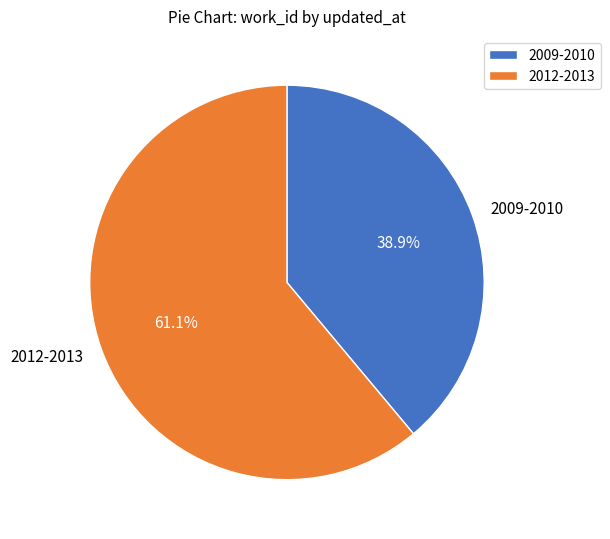

Rank the categories by value from highest to lowest.

2012-2013, 2009-2010